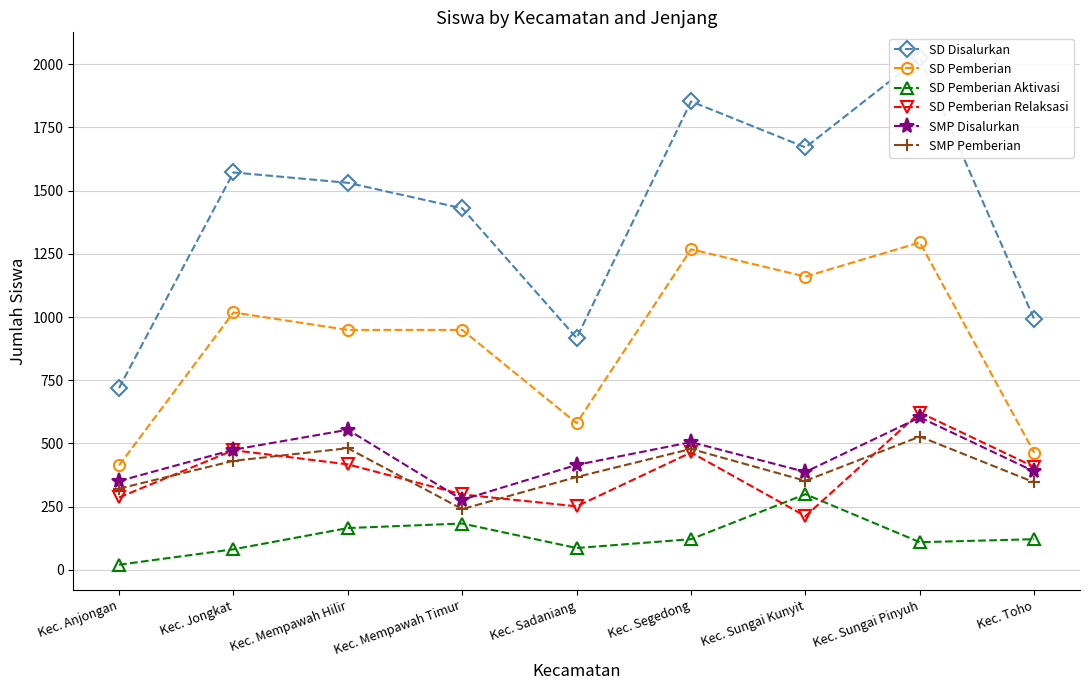

What is the value of the SD Pemberian Aktivasi point at the 2nd from the left?

81